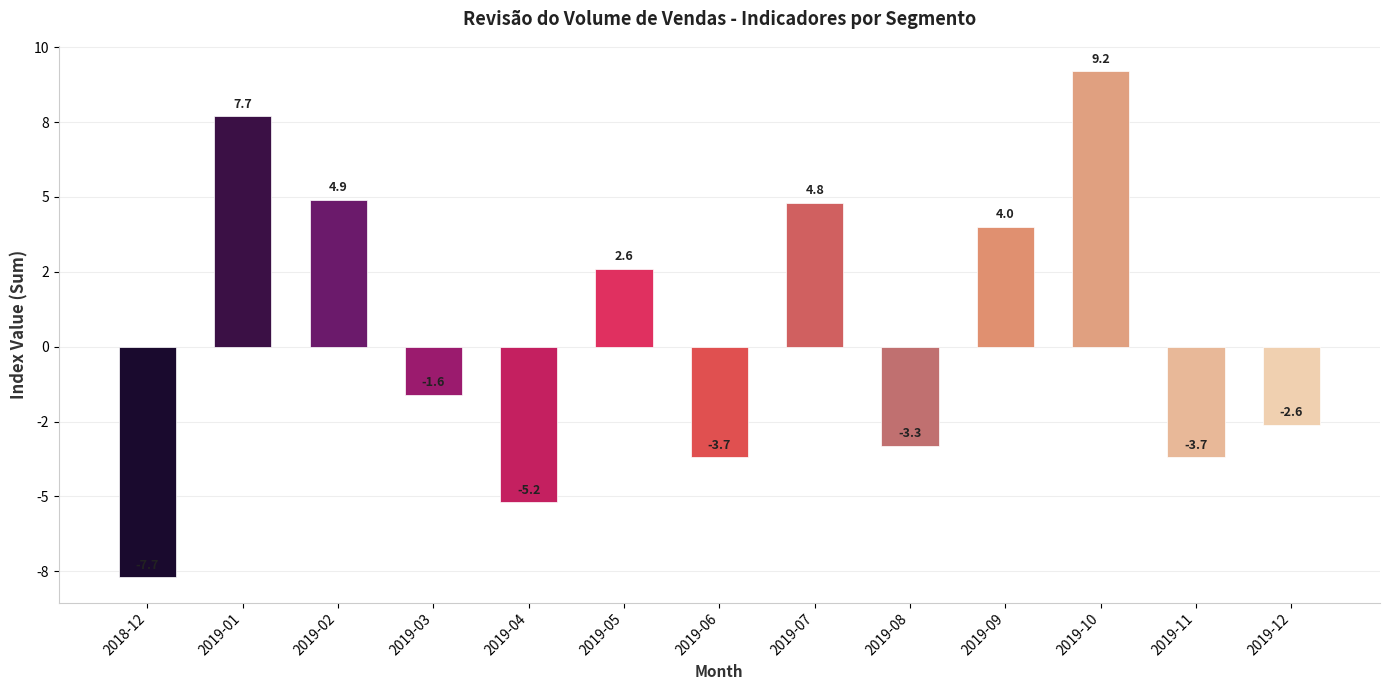

What is the value of the 7th bar from the left?

-3.7